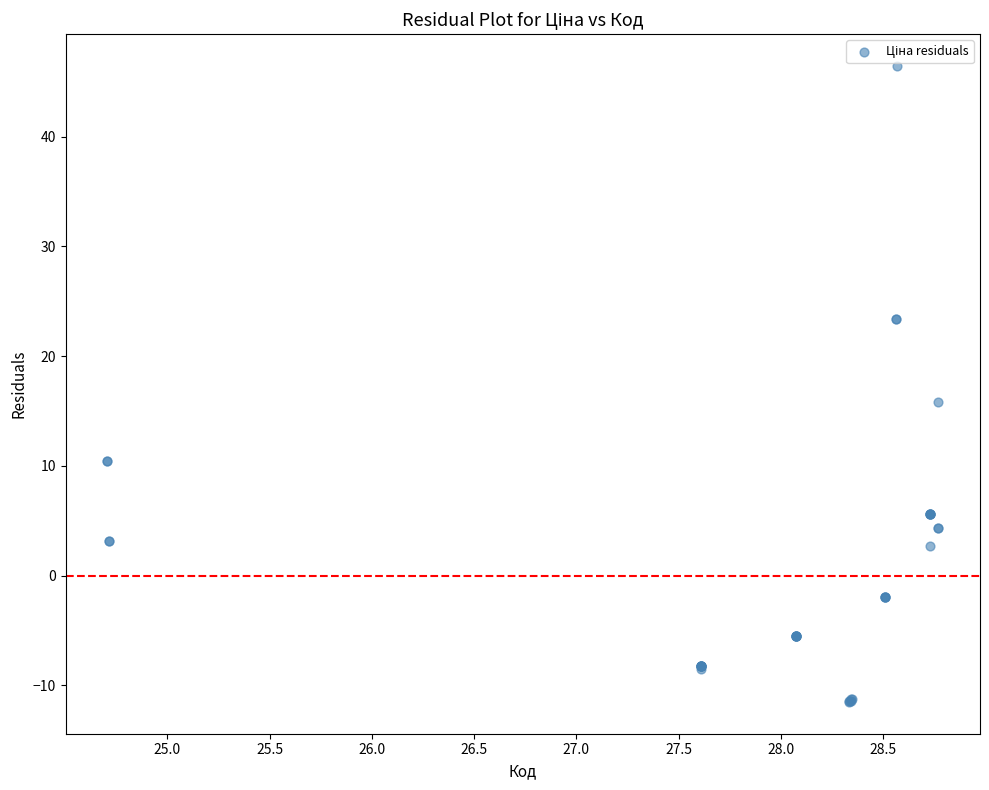

What Y value in the scatter plot is closest to 17?

15.8